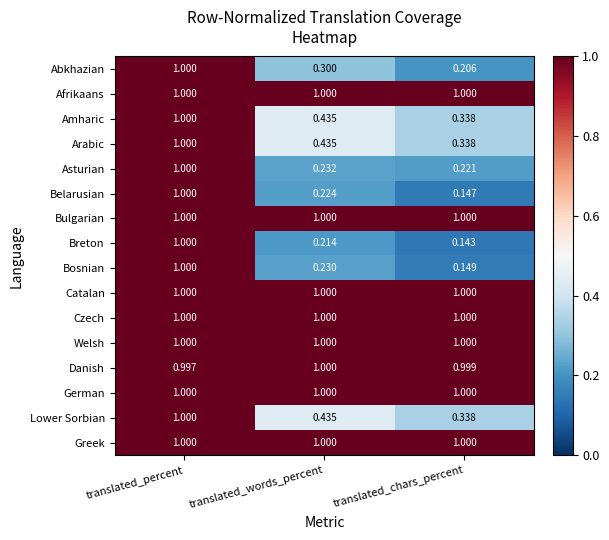

Between translated_percent and translated_words_percent, which series saw the biggest shift?

Breton